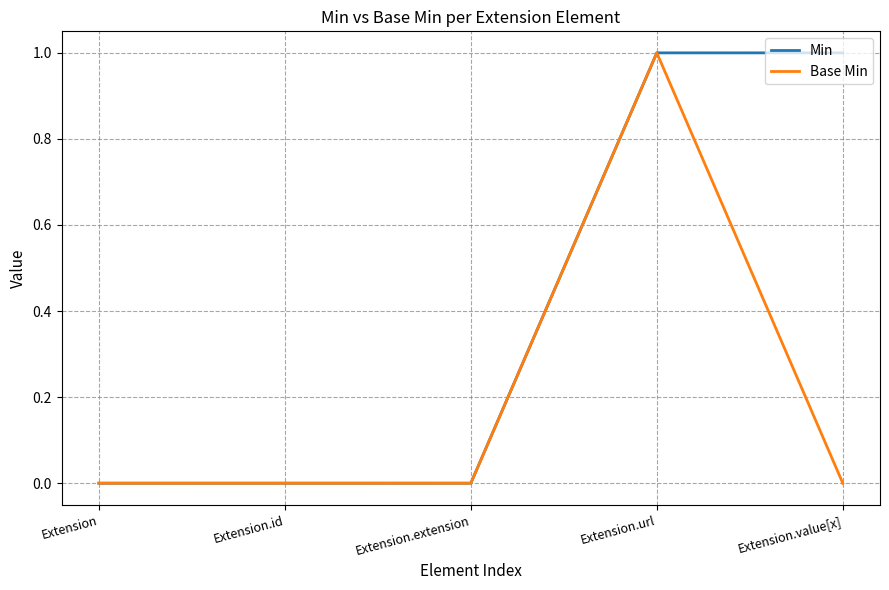

Is the value of Min at Extension.extension greater than the value of Base Min at Extension.url?

No